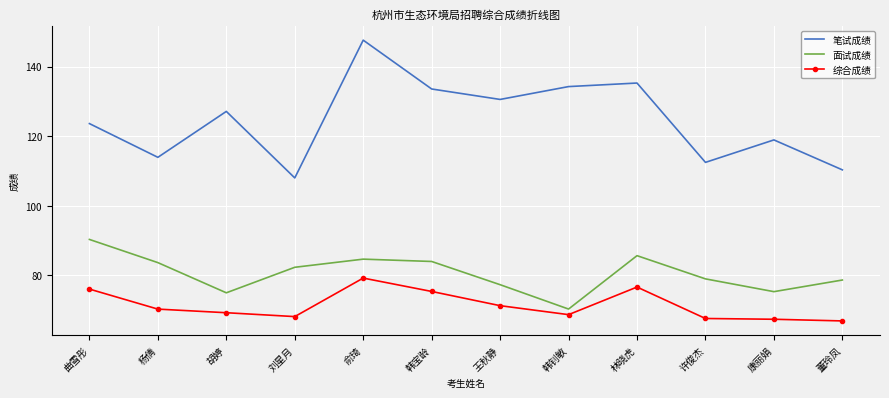

At which label does 面试成绩 reach its peak?

曲雪彤